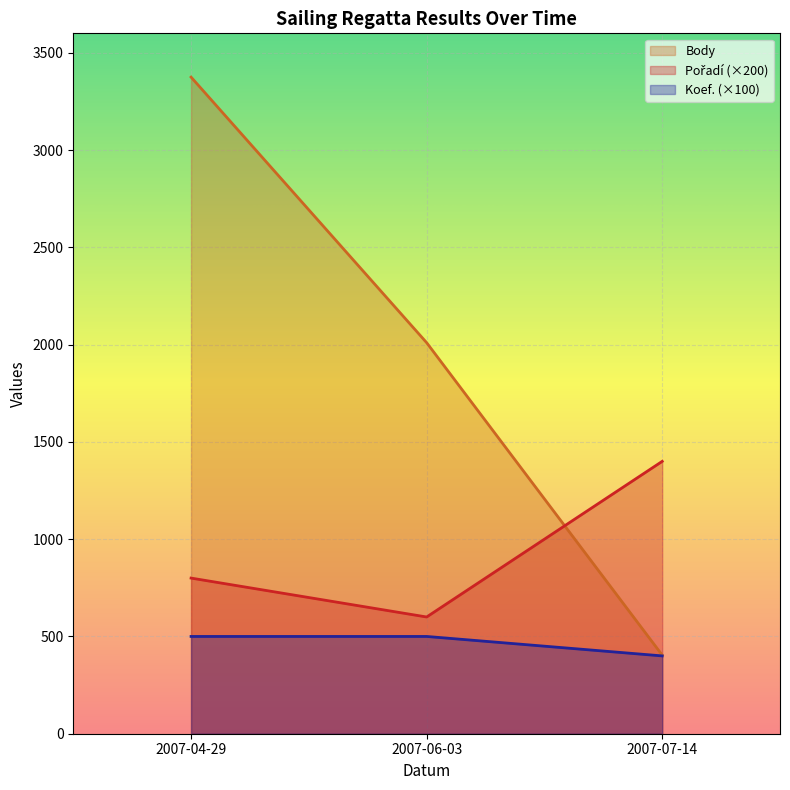

What is the spread (max minus min) of values at 2007-06-03?

1510